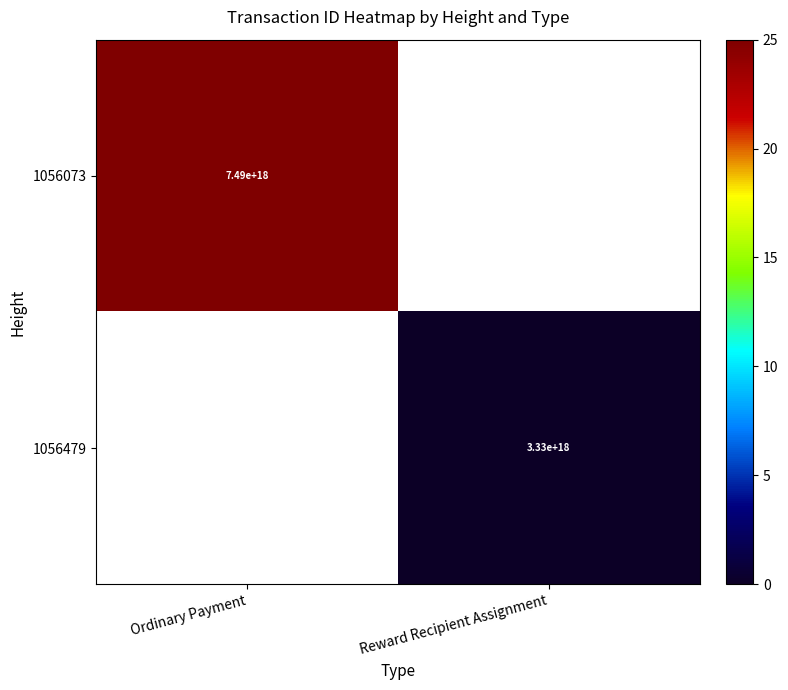

True or false: 1056073 has a value of 7490000000000000000 at Ordinary Payment.

True